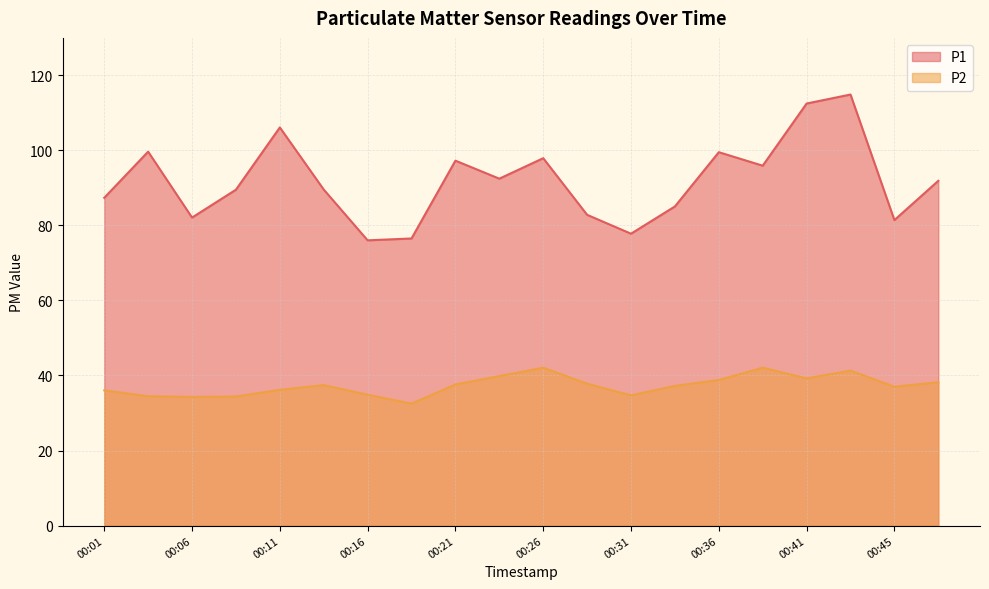

Between 00:14 and 00:43, which series saw the biggest shift?

P1